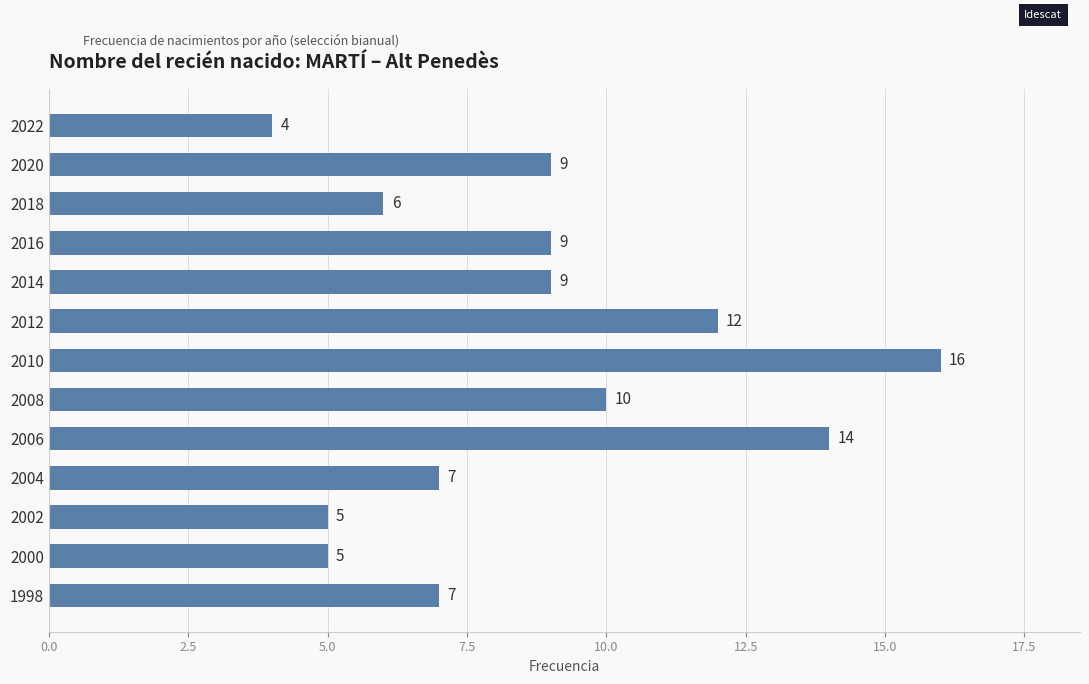

Where is the data nearest to the value 10?

2008